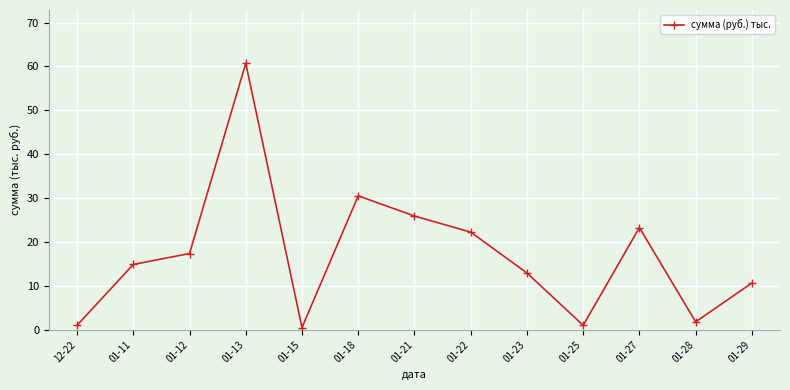

What is the value of the 9th point from the left?

12.9